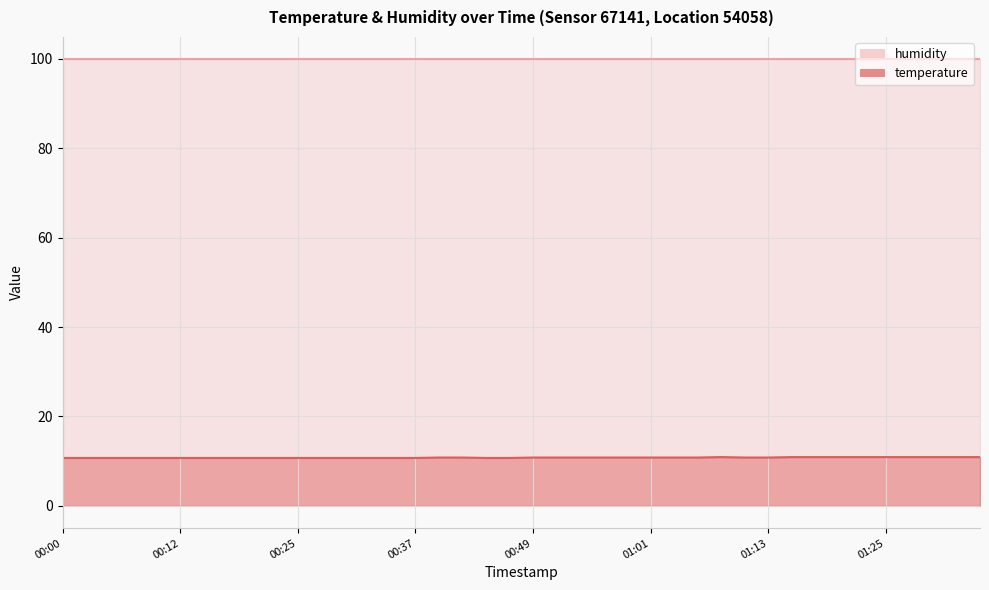

At which category does the data reach its first local peak?

01:08